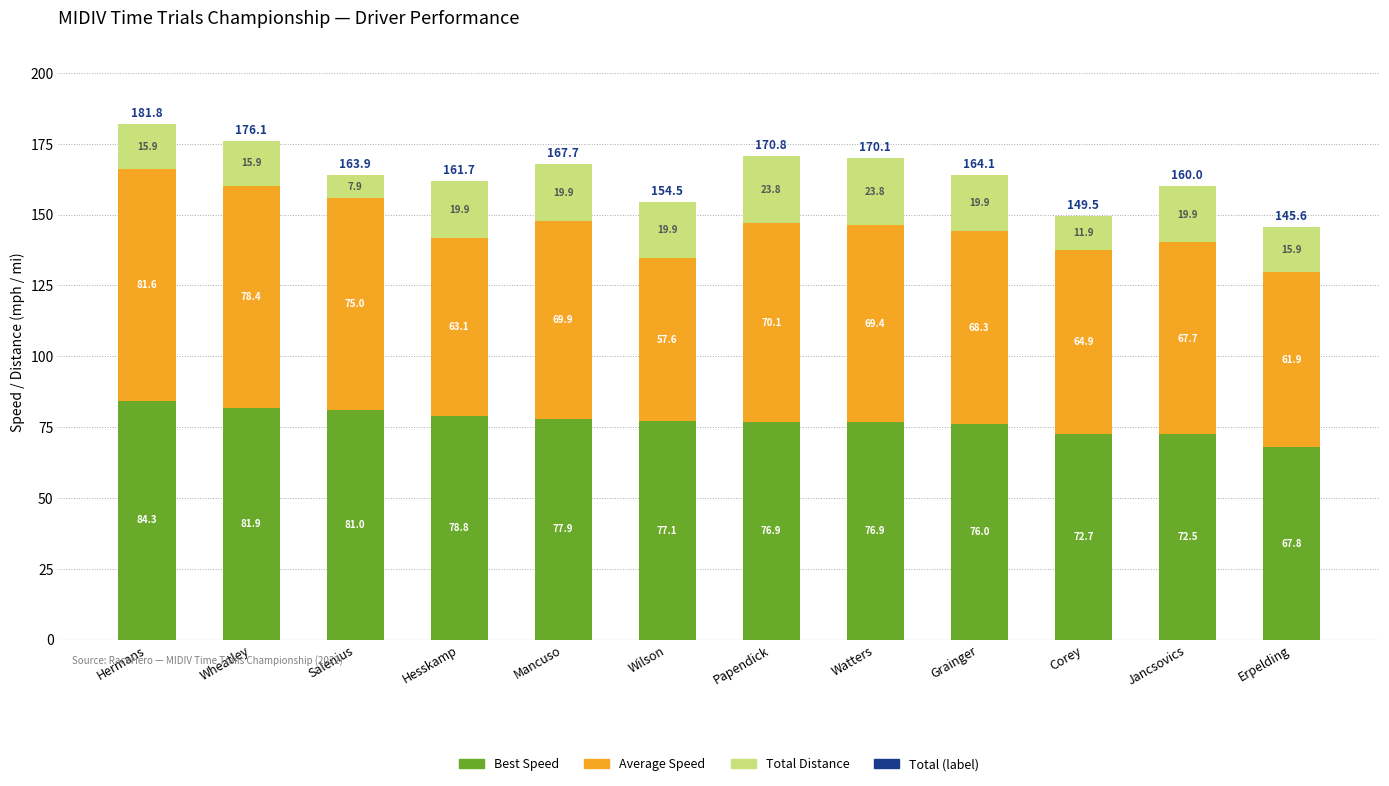

At which category is the sum across all series the highest?

Hermans